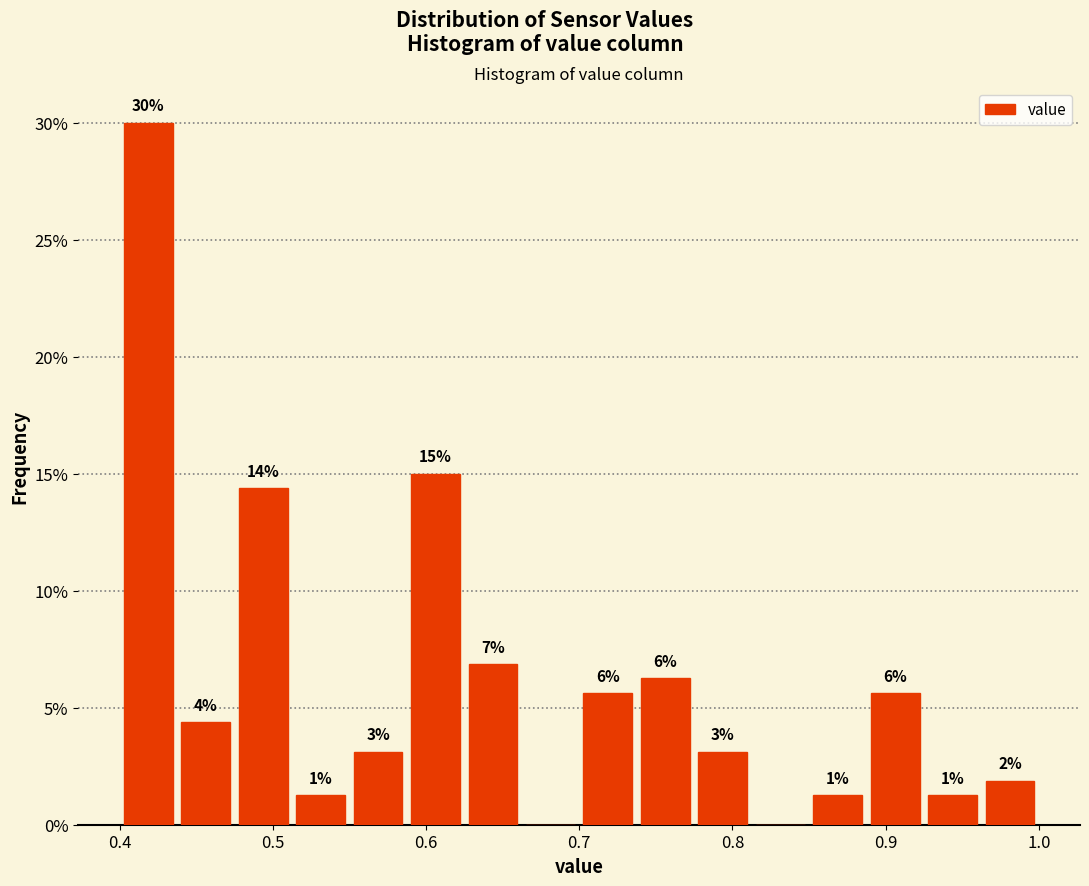

Around what value on the x-axis is the tallest bar? Give the approximate position of its centre, as read against the axis.

0.42